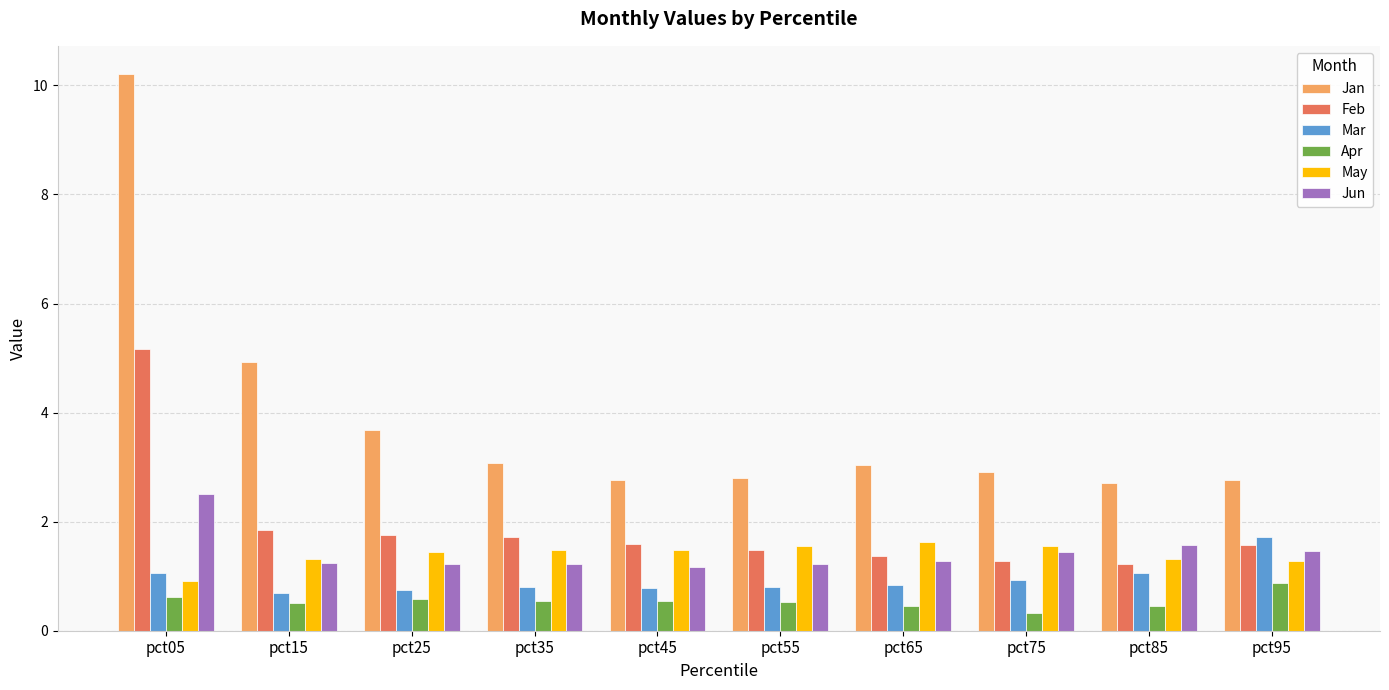

Are the bars grouped side by side (vs. stacked)?

Yes